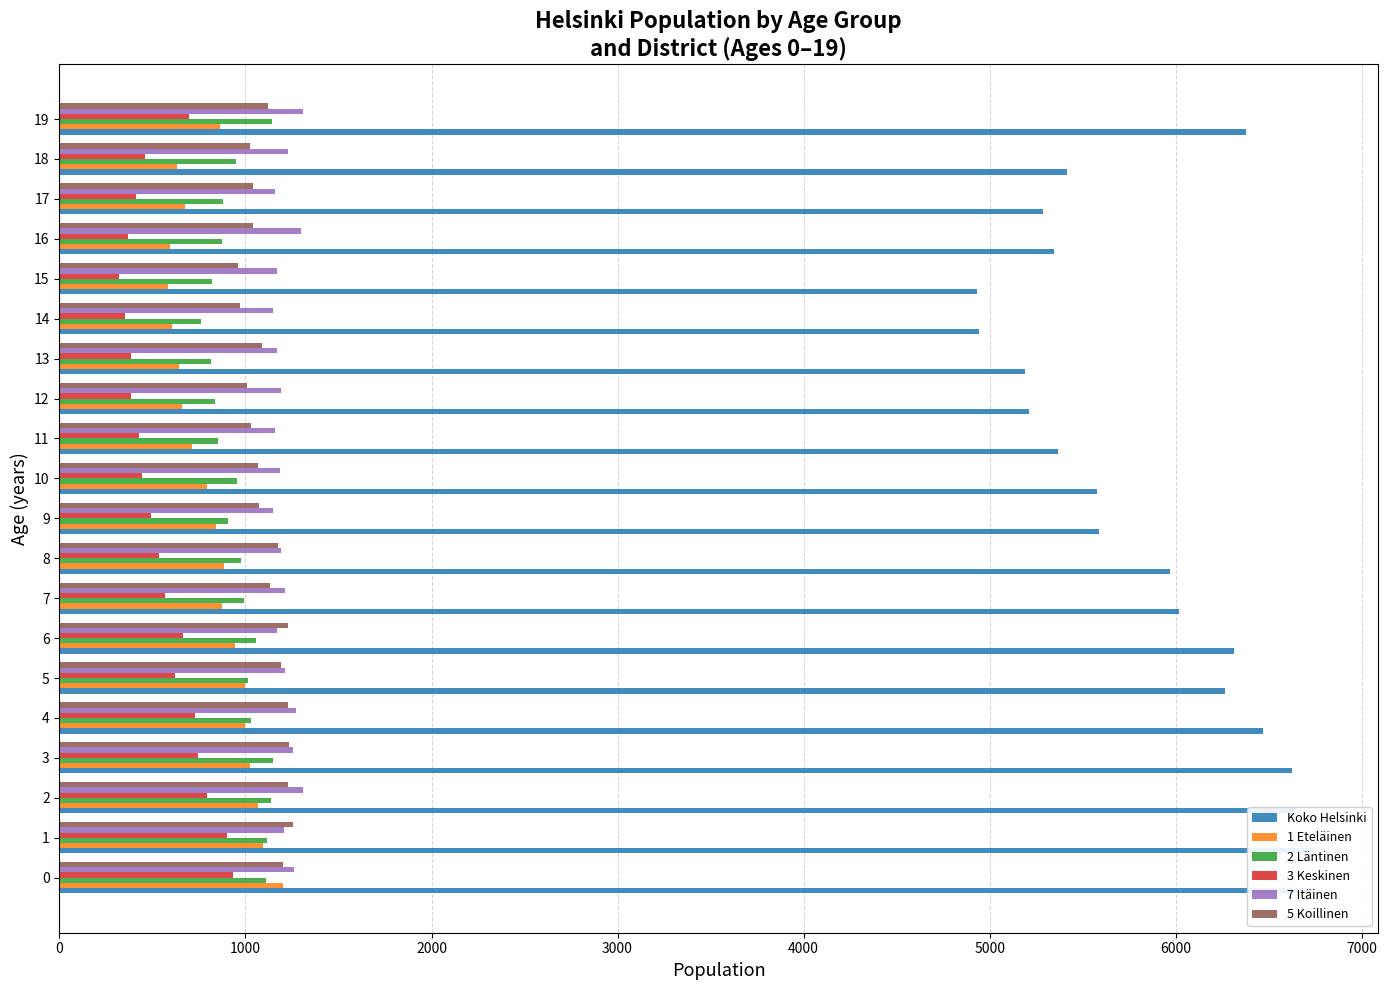

How many data points does each series have?

20